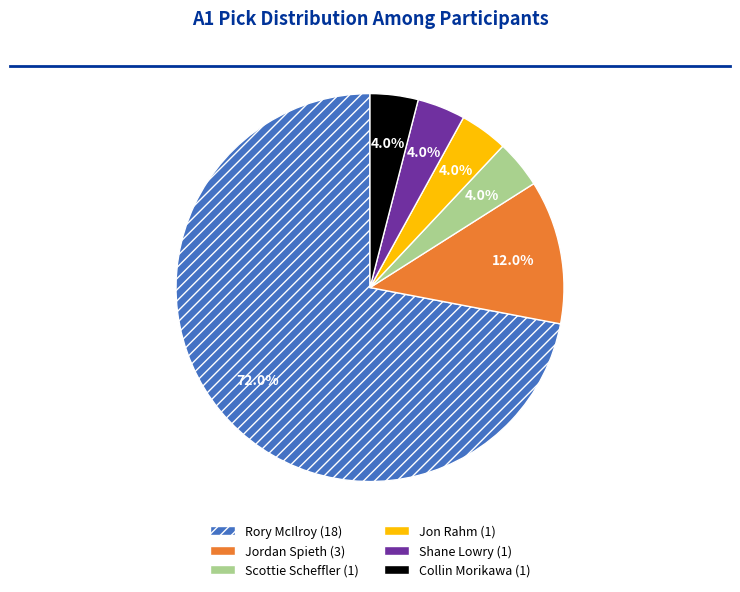

Does Rory McIlroy account for over 50% of the chart?

Yes